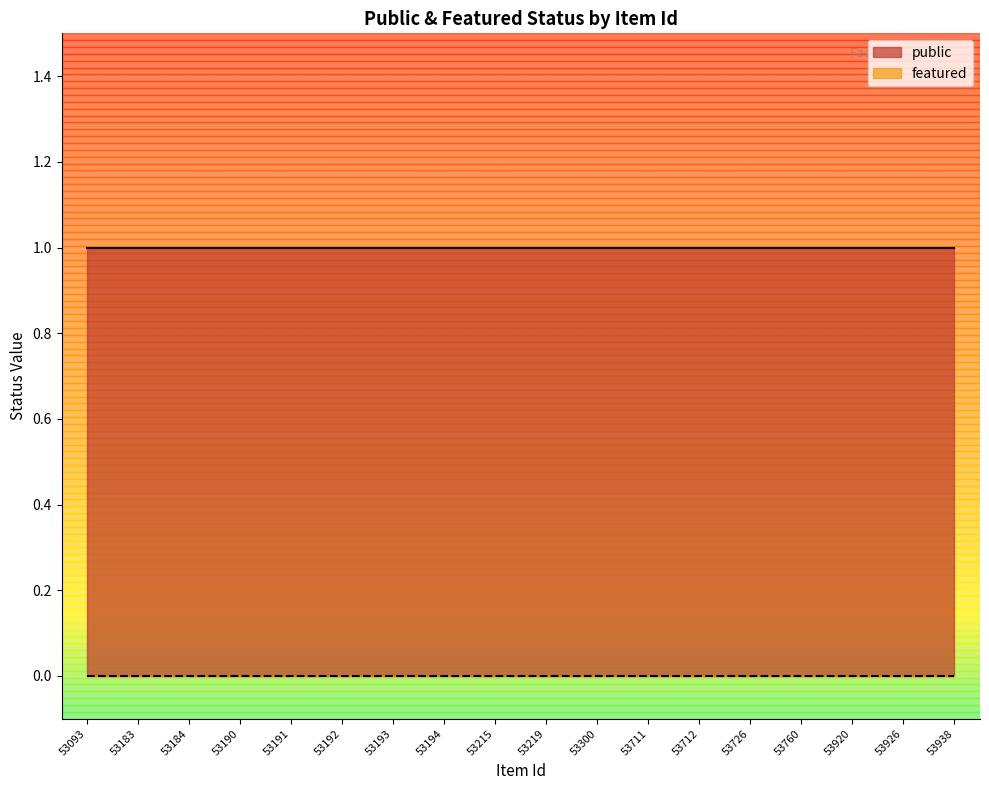

The value of public at 53183 is 2. True or false?

False